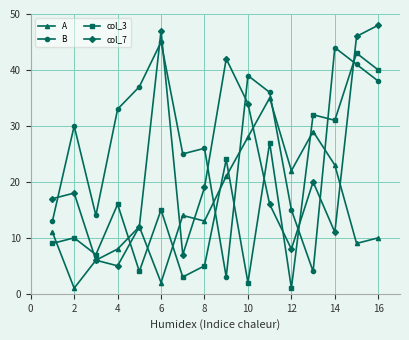

After their last crossing, which series has the higher values: col_7 or B?

col_7